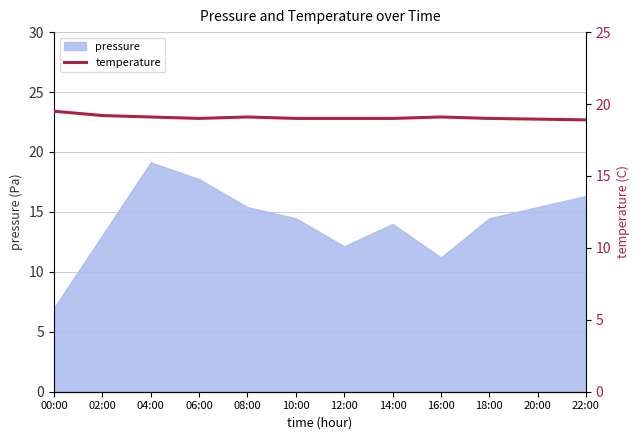

True or false: pressure has a value of 15.4 at 08:00.

True